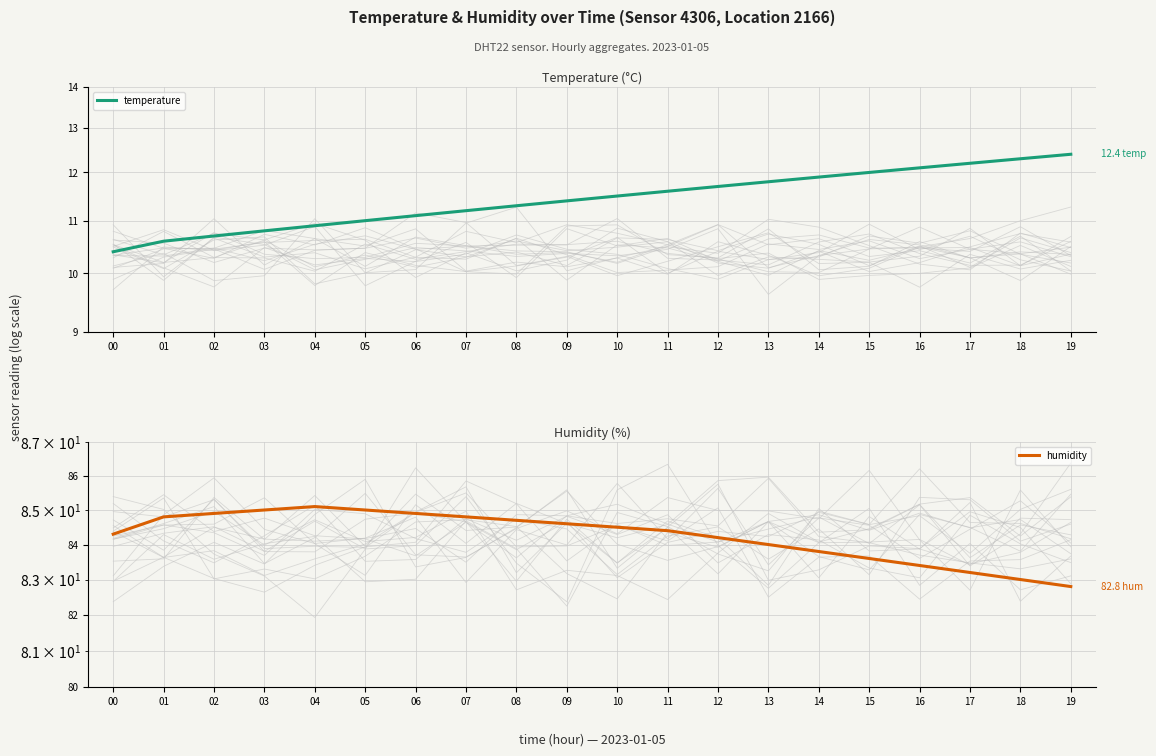

Rank the series at 16 from highest to lowest value.

humidity, temperature